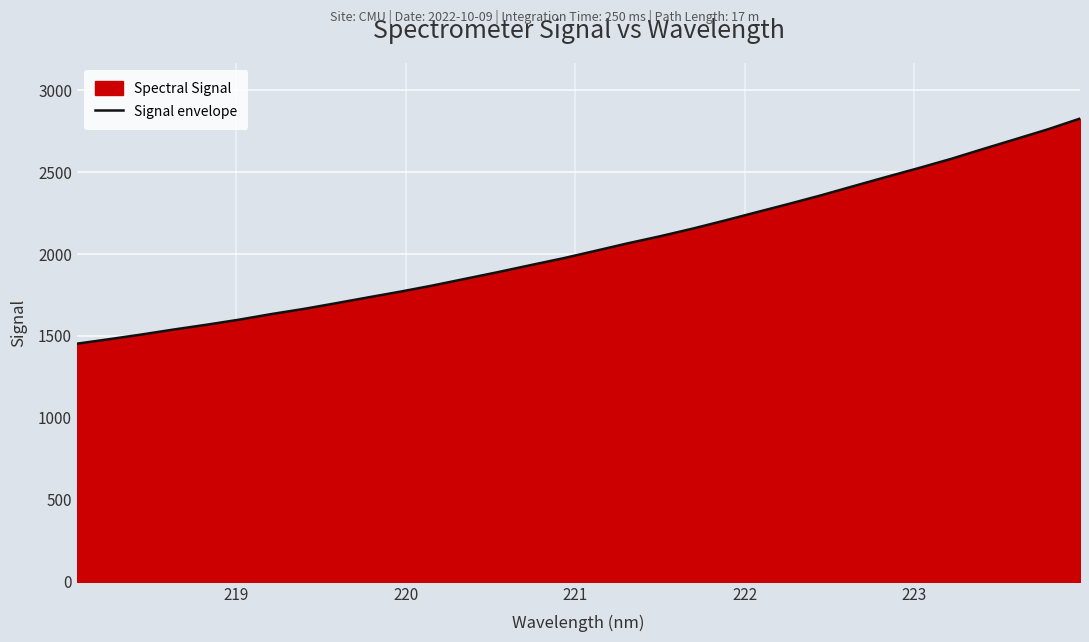

What is the sum of all values?

65490.8